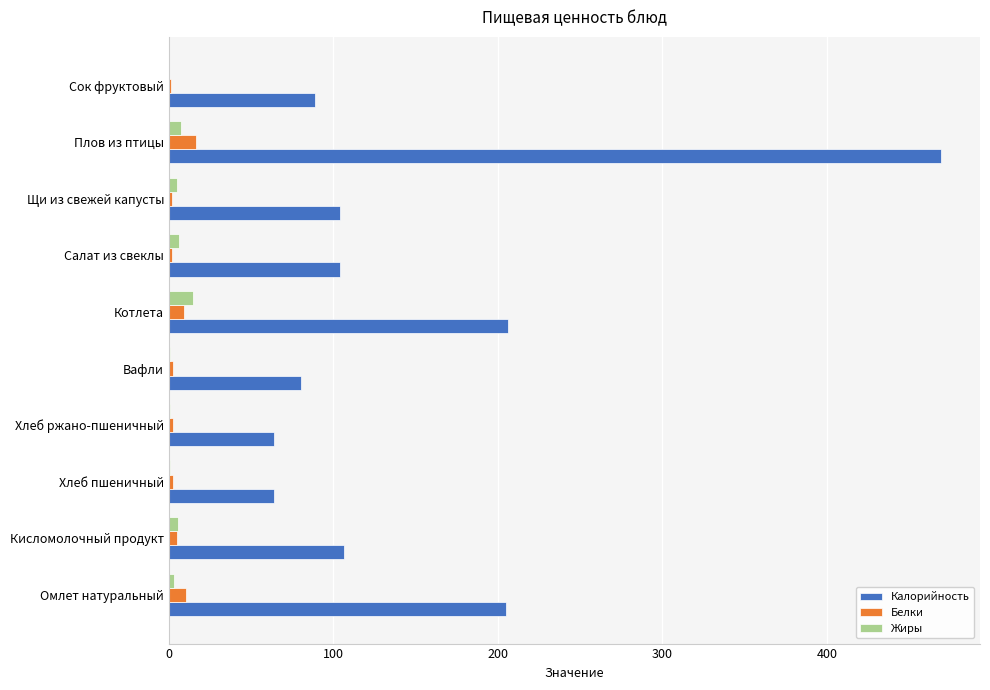

What is the sum of all Жиры values?

42.8